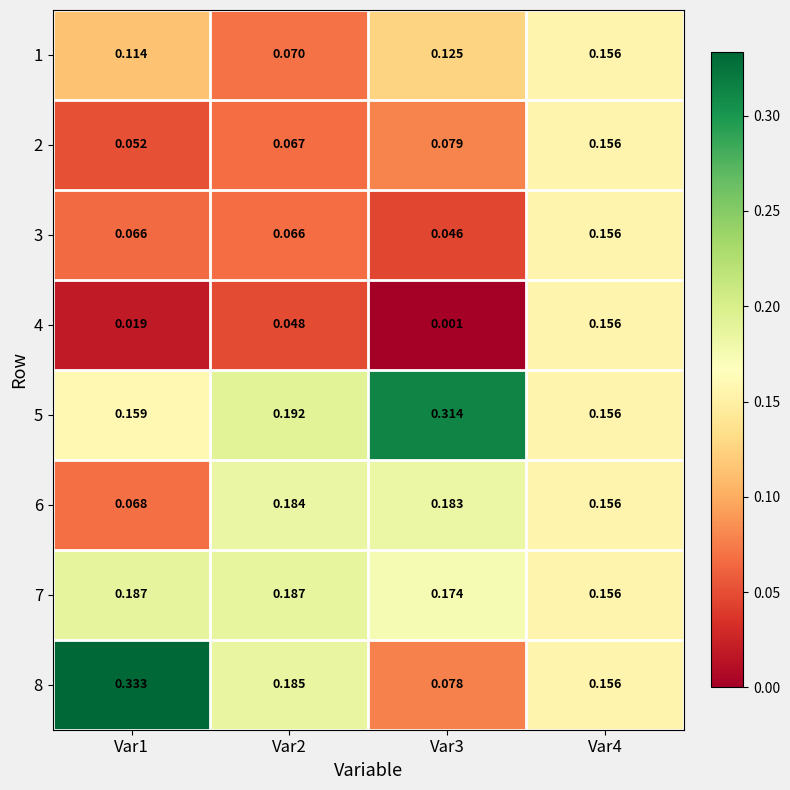

Is the value of 1 at Var1 greater than the value of 3 at Var1?

Yes